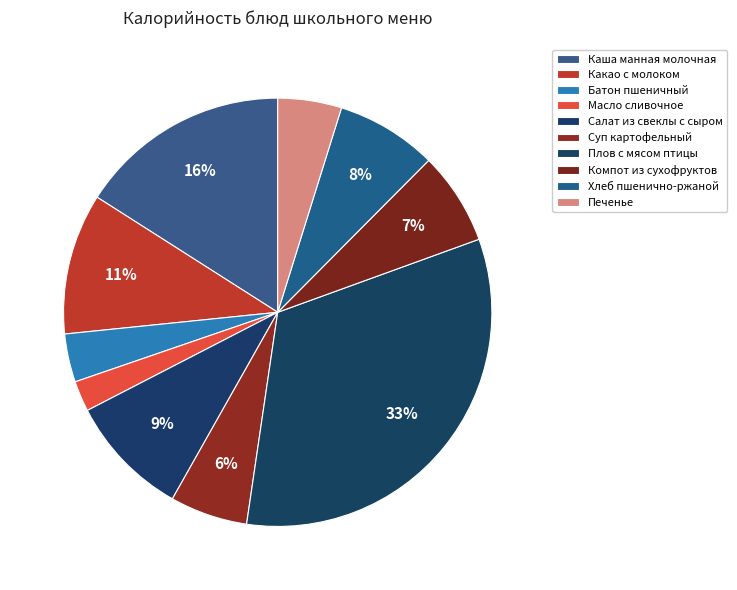

To the nearest percent, what is the difference between the largest and smallest slice percentages?

31%